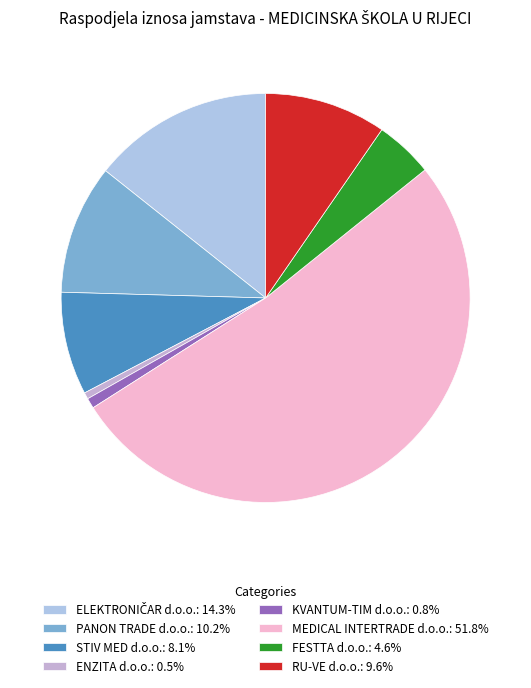

What is the change in value from KVANTUM-TIM d.o.o. to FESTTA d.o.o.?

+1330.9